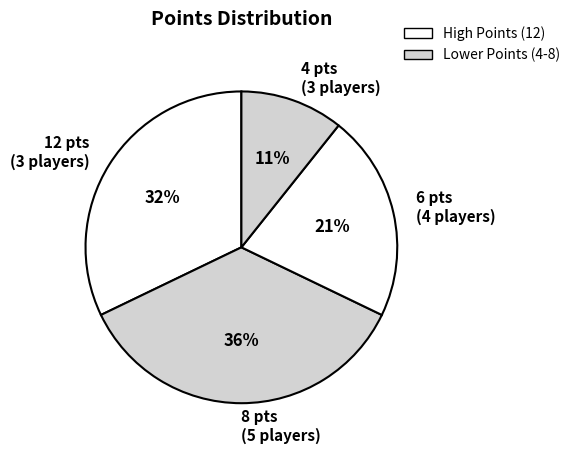

To the nearest percent, what is the average slice percentage?

25%